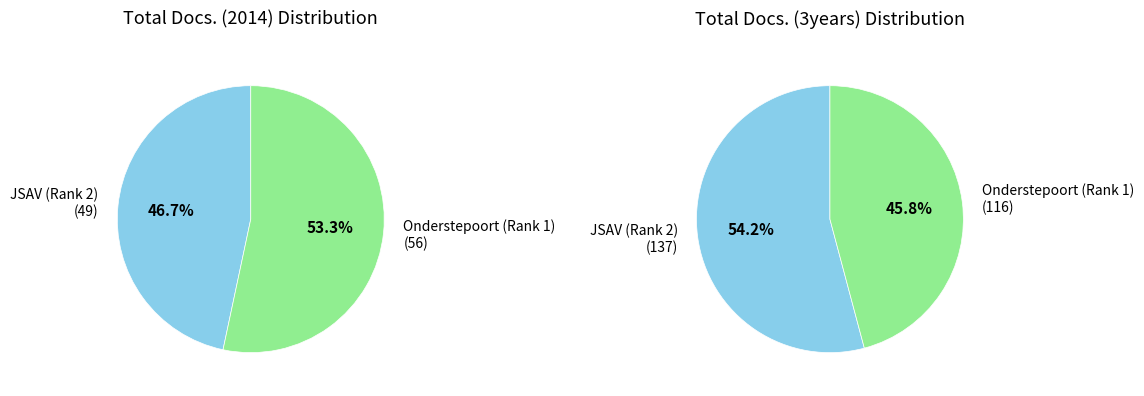

The Onderstepoort Journal of Veterinary Research slice represents 53% of the pie. True or false?

True